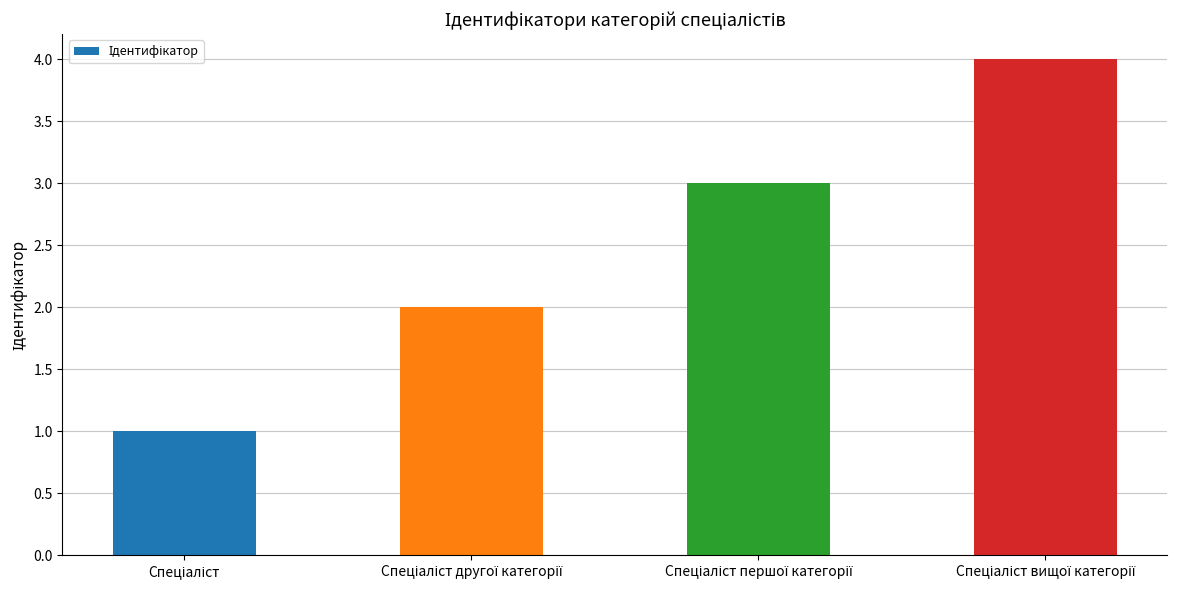

What is the difference between the maximum and minimum values?

3